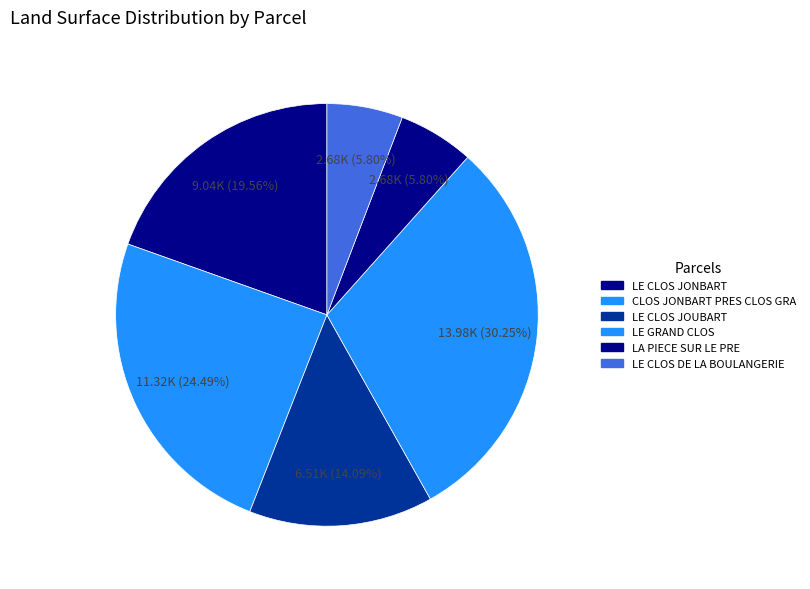

Is LE CLOS DE LA BOULANGERIE the majority of the pie?

No